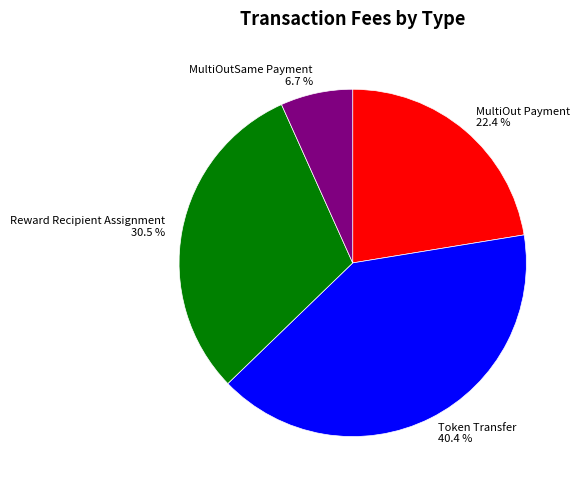

Is there a majority slice in this chart?

No